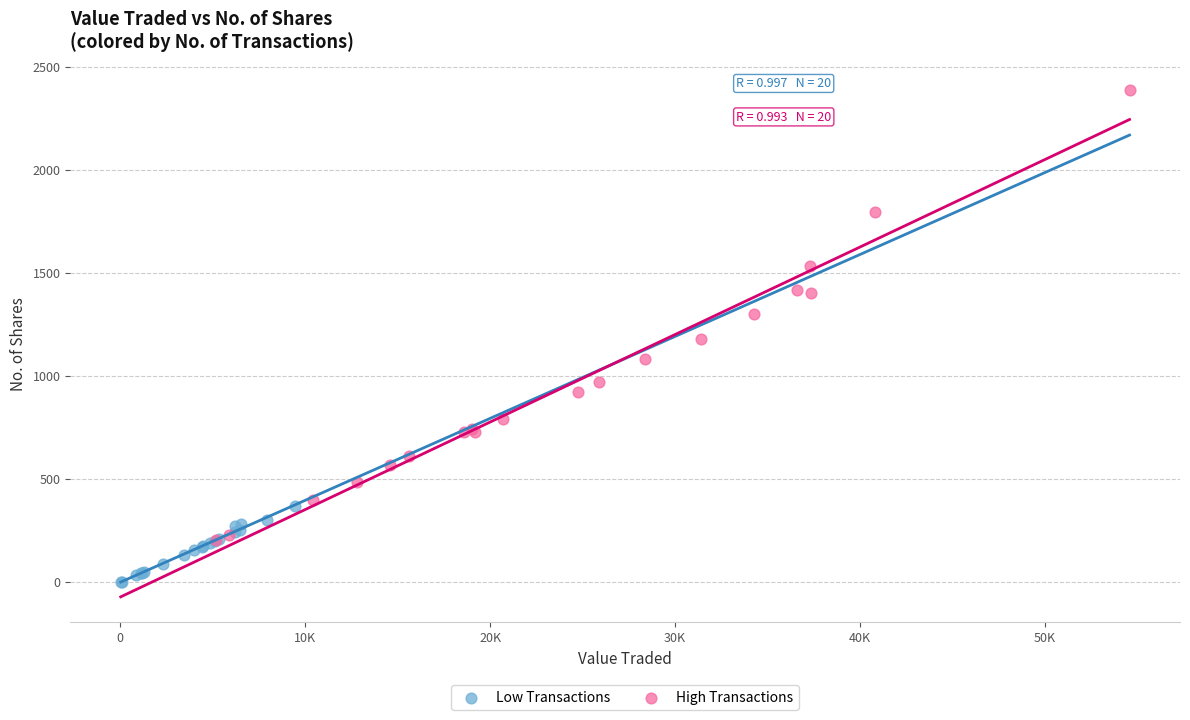

Which series reaches the minimum Y coordinate?

Low Transactions